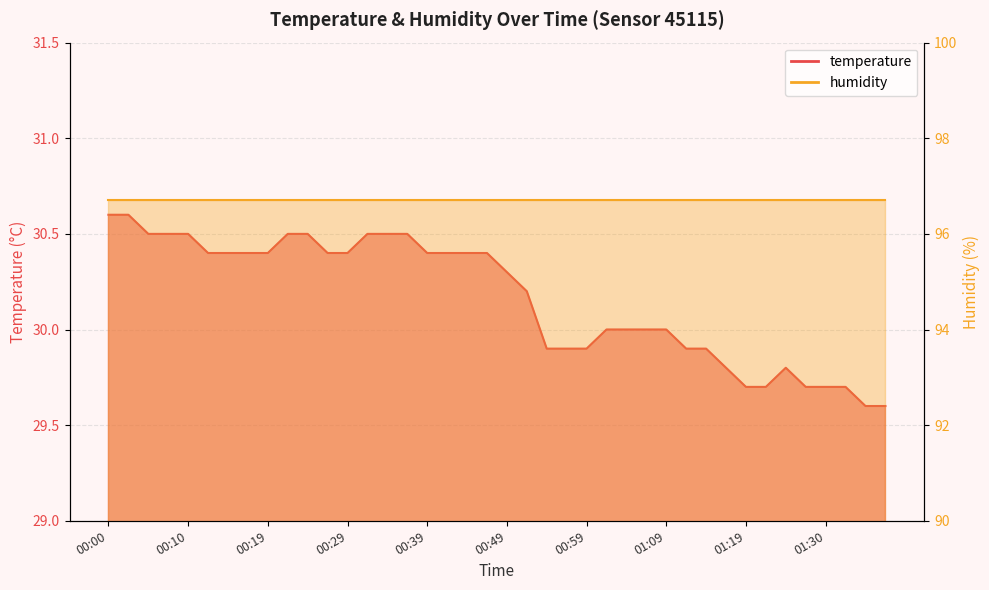

Is it true that the value at 01:09 is 30.0?

True